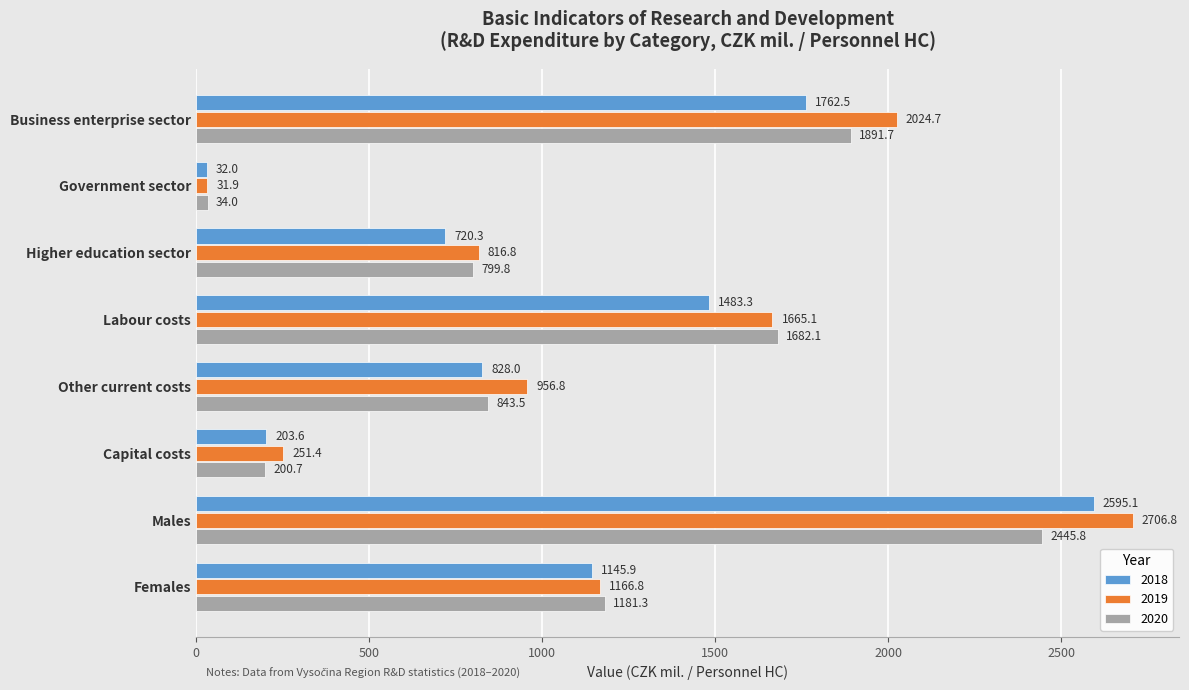

Between Business enterprise sector and Higher education sector, which series saw the biggest shift?

2019